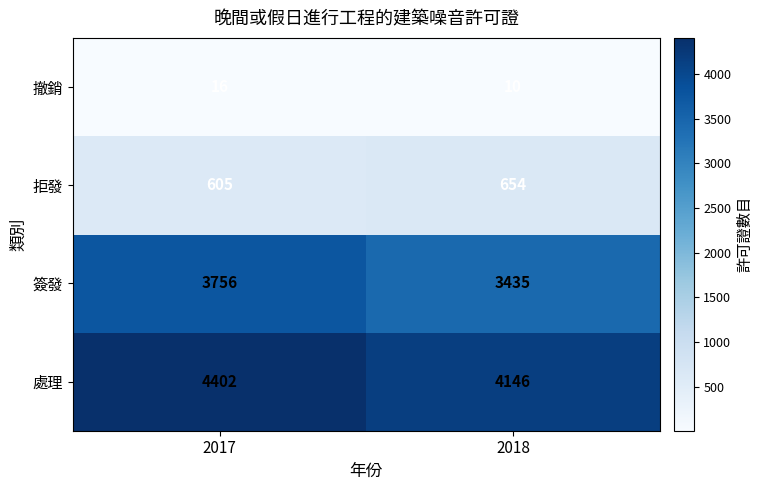

The value of 撤銷 at 2018 is 7. True or false?

False